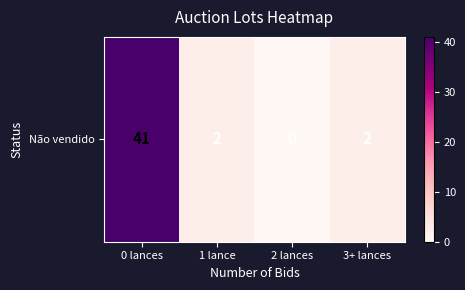

What is the sum of the values at 0 lances and 1 lance?

43